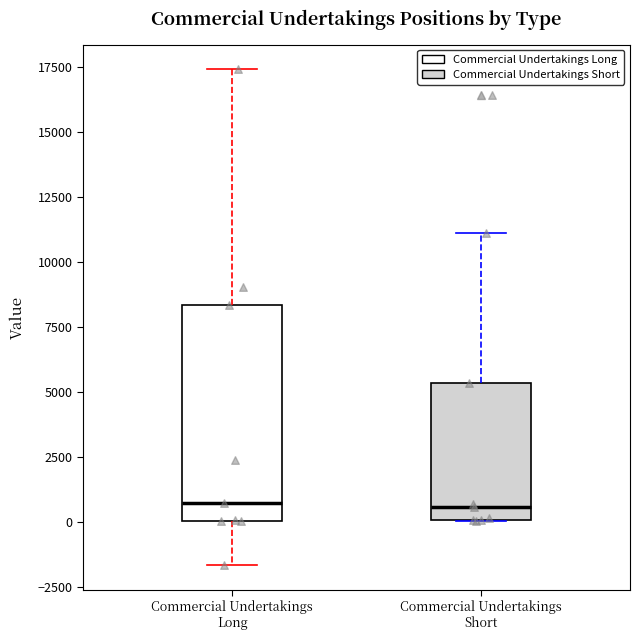

Where does the median line of the box for Commercial Undertakings Short sit on the y-axis? The values are not printed on the chart, so give them approximately, as read against the axis.

500